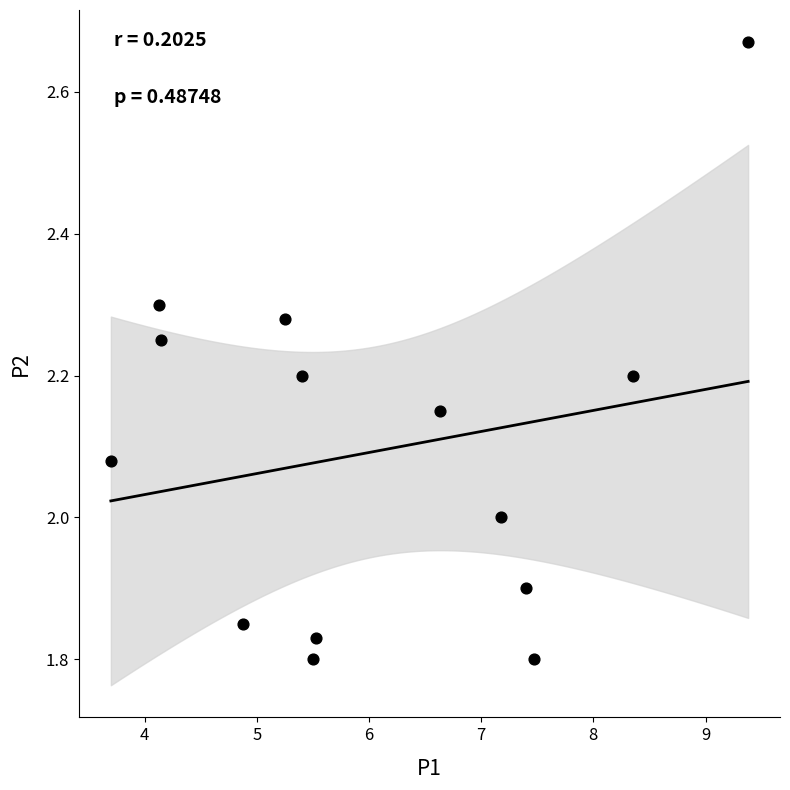

What is the range of X values (max minus min)?

5.7